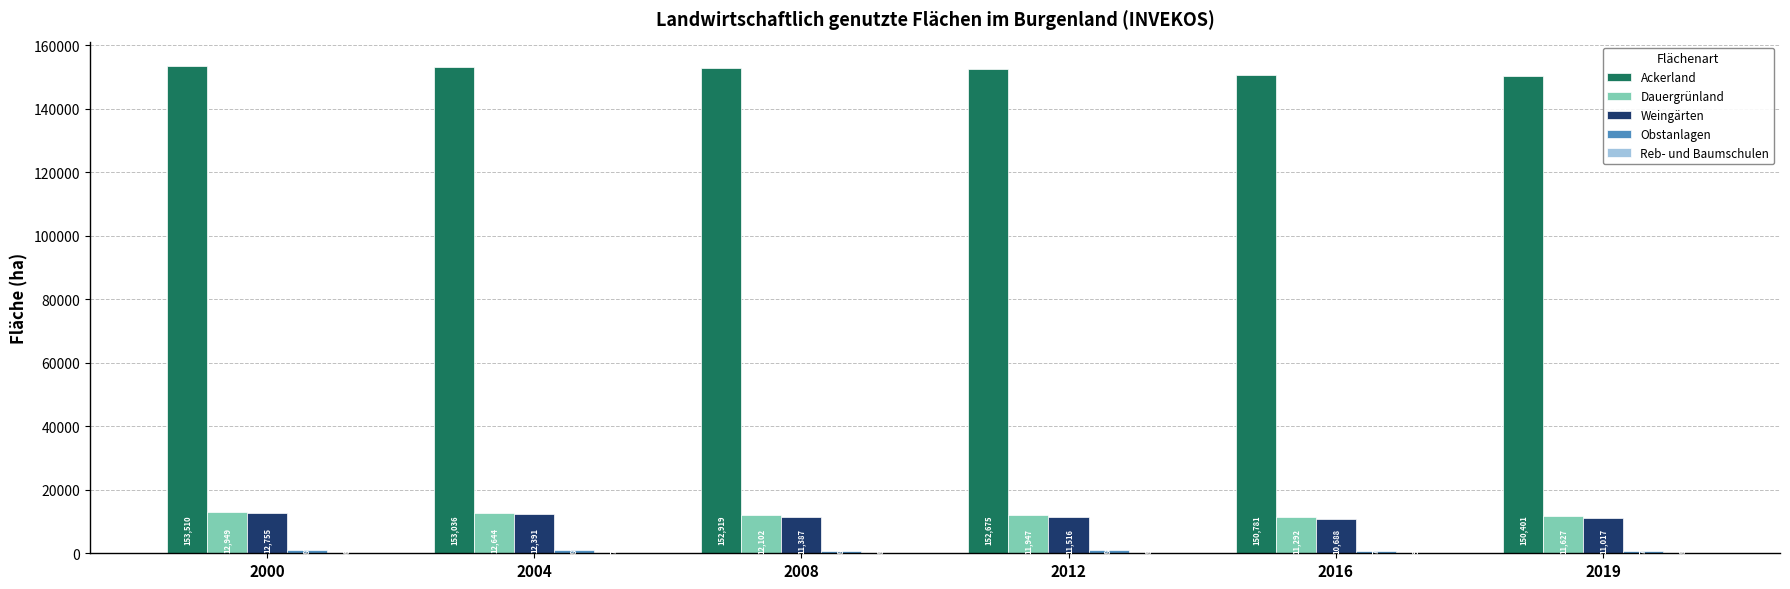

At which category does the chart reach its peak across all series?

2000